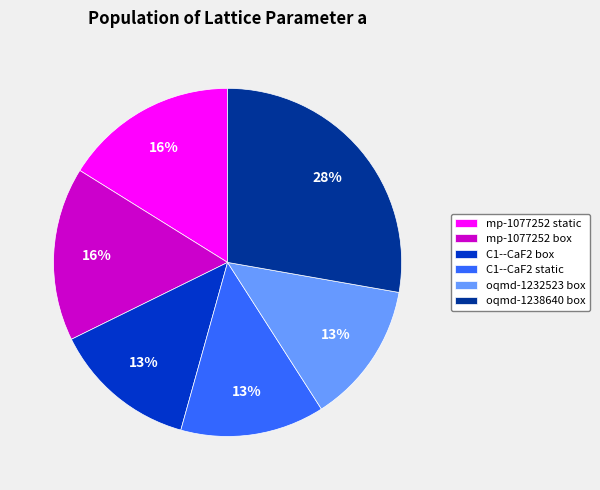

What is the ratio of the value at mp-1077252 static to the value at oqmd-1238640 box?

0.6